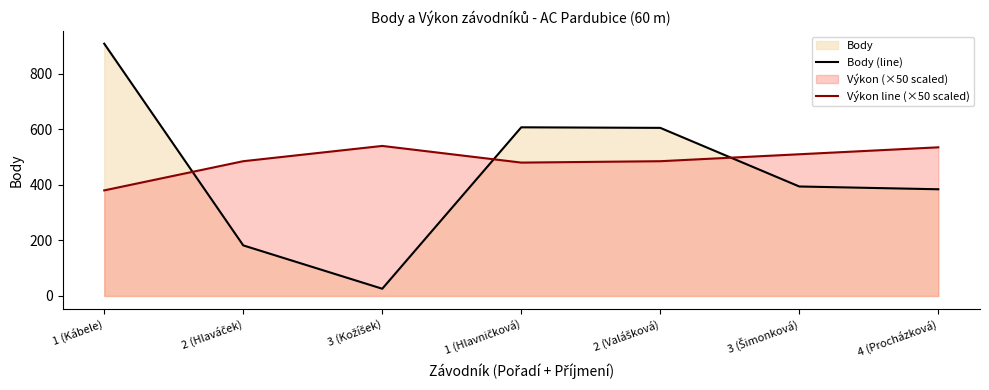

At how many categories does at least one series exceed 650?

1